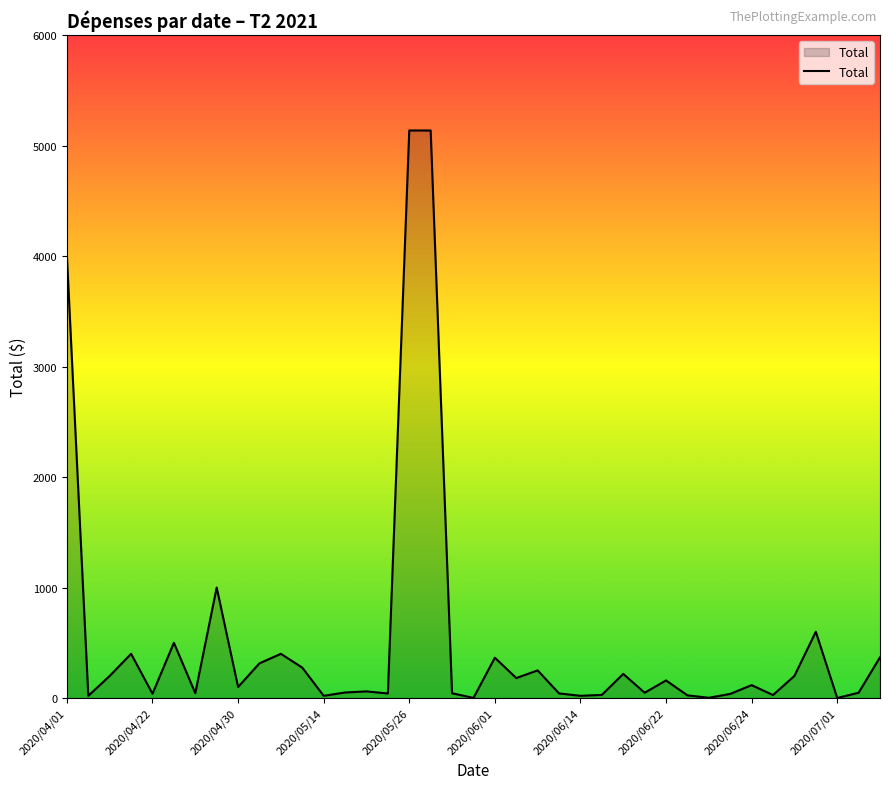

What is the difference between the maximum and minimum values?

5135.7